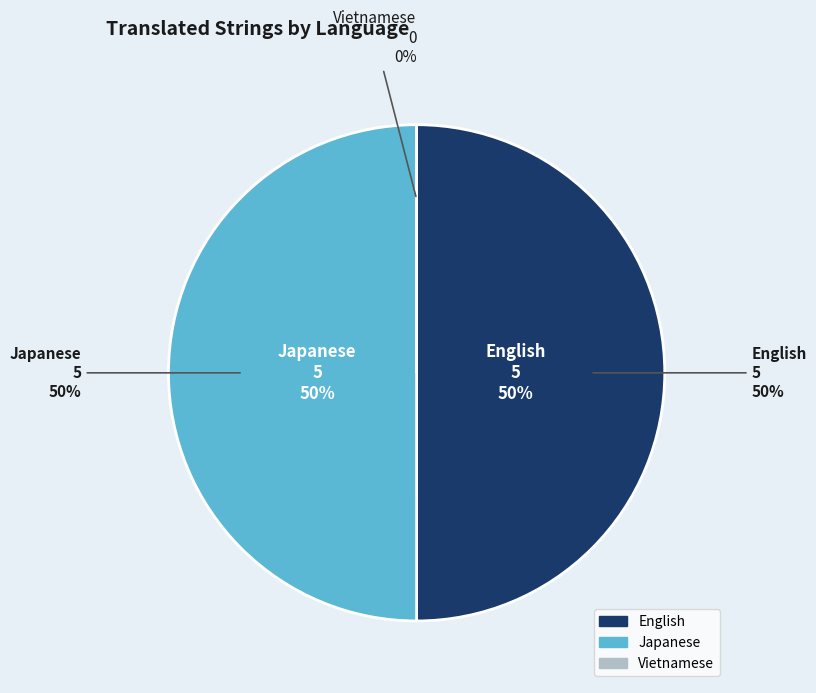

Rank the categories by value from lowest to highest.

Vietnamese, English, Japanese